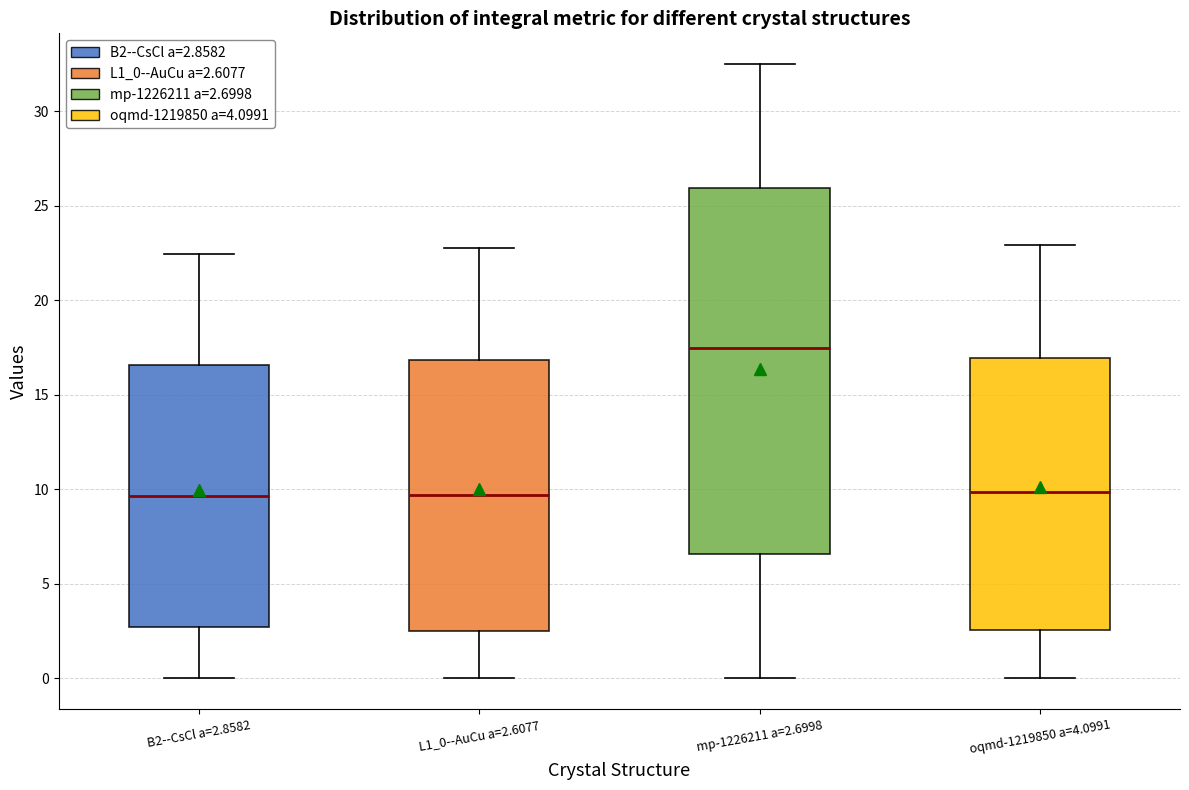

Reading left to right, read every box against the y-axis: the position of its median line, the range the box covers, and the ends of its whiskers. The values are not printed on the chart, so give them approximately, as read against the axis.

B2--CsCl a=2.8582: median 9.5, box 2.5 to 16.5, whiskers 0.0 to 22.5
L1_0--AuCu a=2.6077: median 9.5, box 2.5 to 17.0, whiskers 0.0 to 23.0
mp-1226211 a=2.6998: median 17.5, box 6.5 to 26.0, whiskers 0.0 to 32.5
oqmd-1219850 a=4.0991: median 10.0, box 2.5 to 17.0, whiskers 0.0 to 23.0